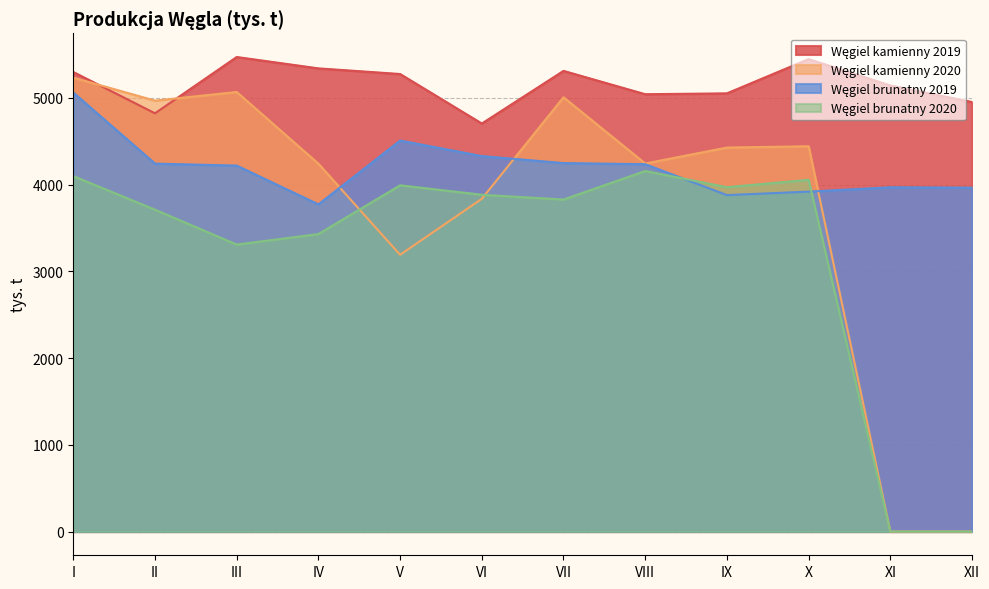

What is the difference between the Węgiel brunatny 2020 values at I and IX?

128